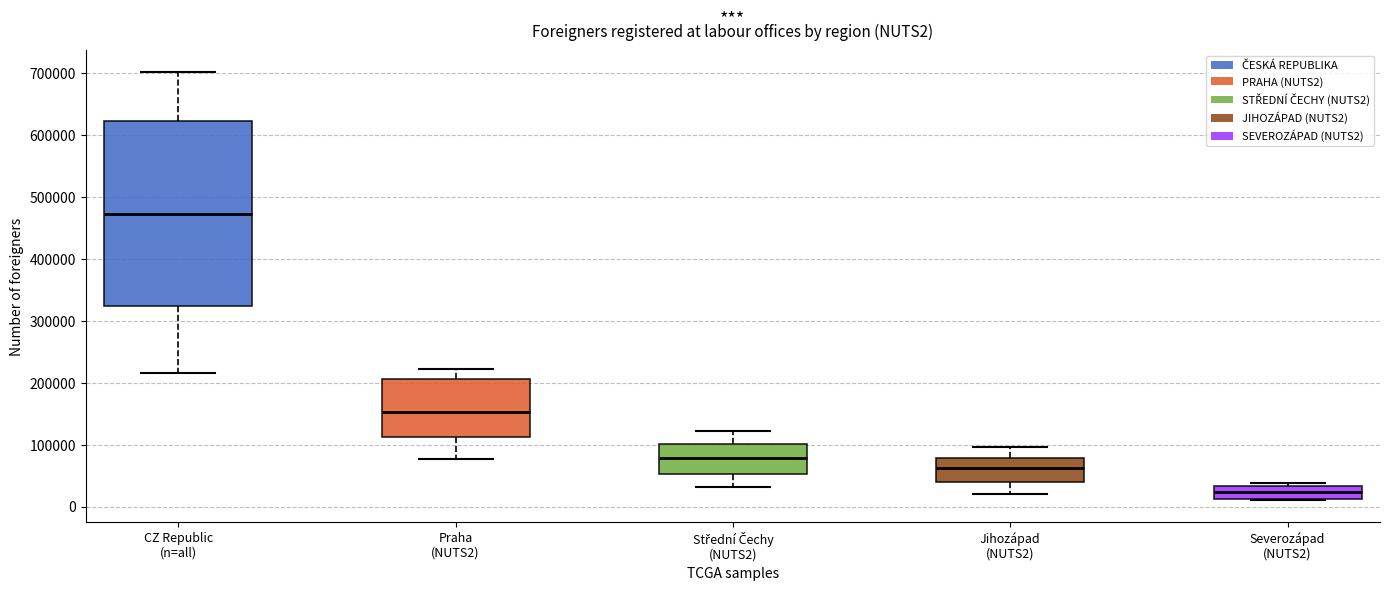

Reading left to right, transcribe this box plot: for each box, give where its median line is, the range the box spans, and where its two whiskers end, as read against the y-axis. The values are not printed on the chart, so give them approximately, as read against the axis.

CZ Republic (n=all): median 470000, box 320000 to 620000, whiskers 220000 to 700000
Praha (NUTS2): median 150000, box 110000 to 210000, whiskers 80000 to 220000
Střední Čechy (NUTS2): median 80000, box 50000 to 100000, whiskers 30000 to 120000
Jihozápad (NUTS2): median 60000, box 40000 to 80000, whiskers 20000 to 100000
Severozápad (NUTS2): median 20000, box 10000 to 30000, whiskers 10000 to 40000